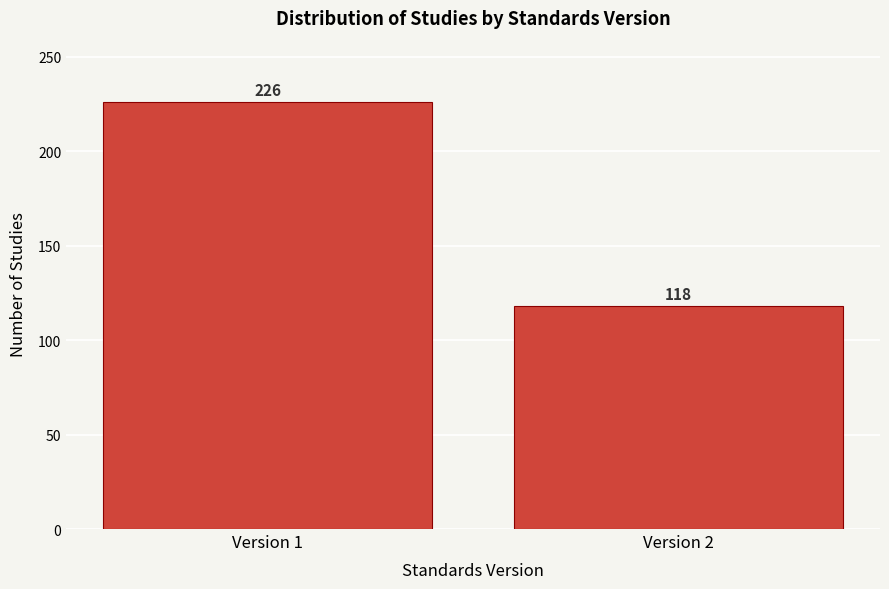

Reading left to right, extract all data points from this chart.

226	118